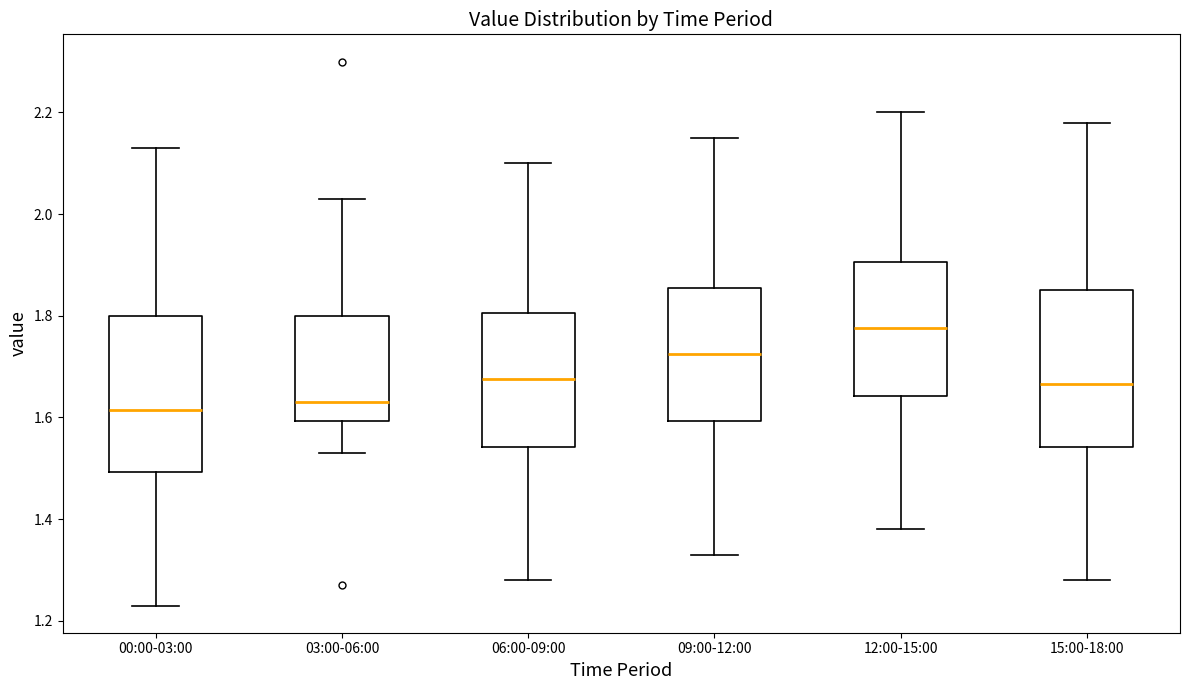

Reading left to right, transcribe this box plot: for each box, give where its median line is, the range the box spans, and where its two whiskers end, as read against the y-axis. The values are not printed on the chart, so give them approximately, as read against the axis.

00:00-03:00: median 1.62, box 1.50 to 1.80, whiskers 1.24 to 2.14
03:00-06:00: median 1.64, box 1.60 to 1.80, whiskers 1.54 to 2.04
06:00-09:00: median 1.68, box 1.54 to 1.80, whiskers 1.28 to 2.10
09:00-12:00: median 1.72, box 1.60 to 1.86, whiskers 1.34 to 2.16
12:00-15:00: median 1.78, box 1.64 to 1.90, whiskers 1.38 to 2.20
15:00-18:00: median 1.66, box 1.54 to 1.86, whiskers 1.28 to 2.18